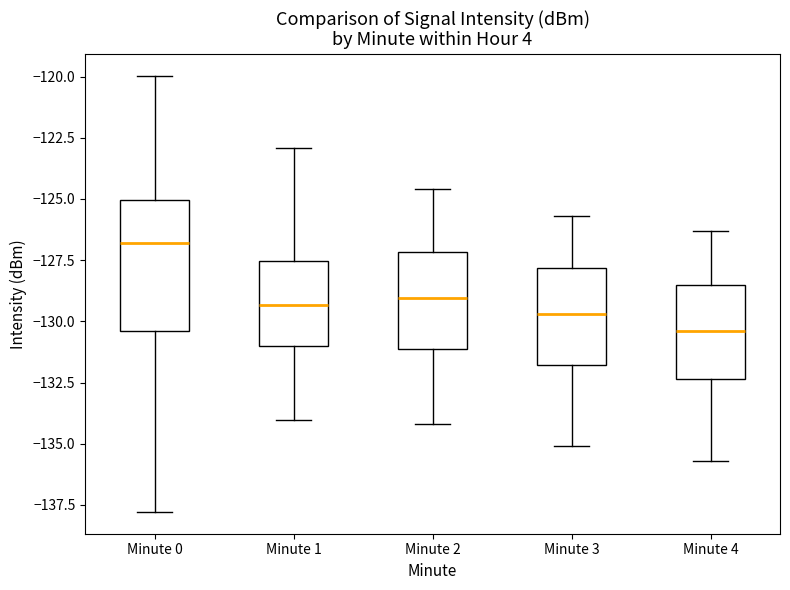

Where does the upper whisker of the box for Minute 3 end on the y-axis? The values are not printed on the chart, so give them approximately, as read against the axis.

-125.5